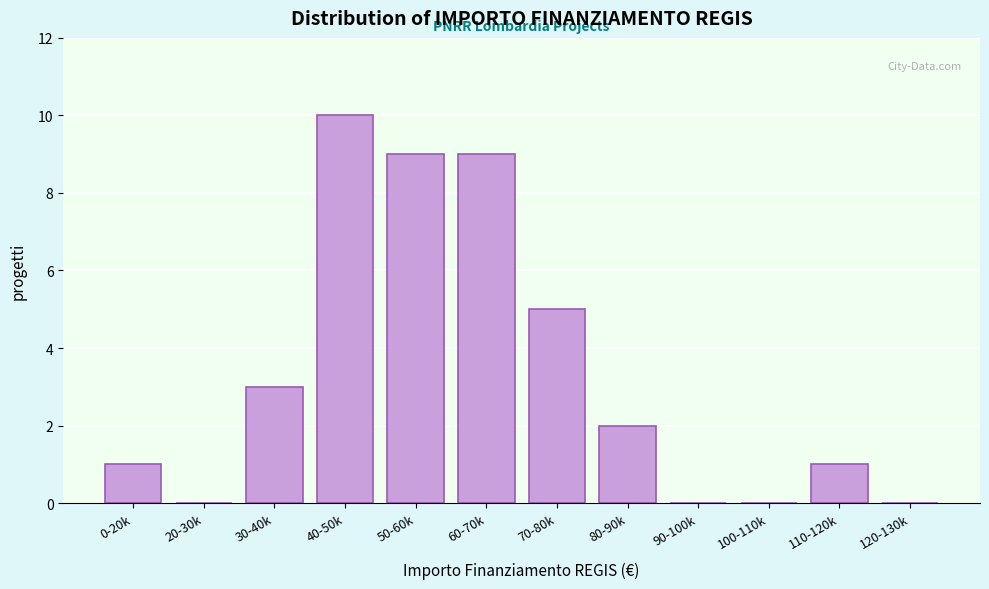

Reading left to right, transcribe all the data shown in this chart.

0-20k=1	20-30k=0	30-40k=3	40-50k=10	50-60k=9	60-70k=9	70-80k=5	80-90k=2	90-100k=0	100-110k=0	110-120k=1	120-130k=0